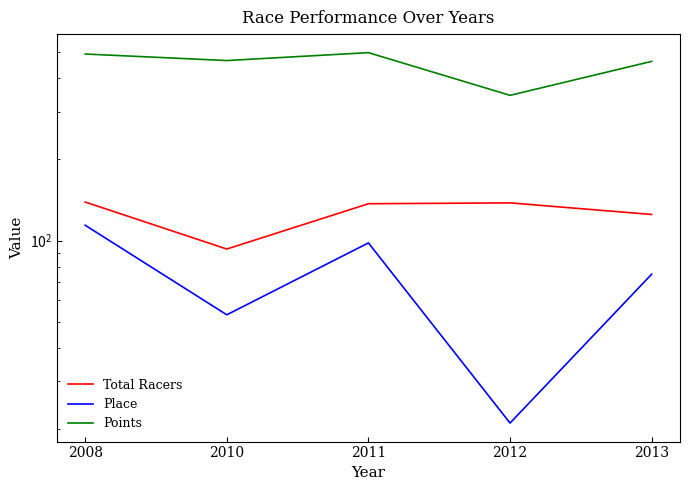

What is the total value across all series at 2012?

505.1